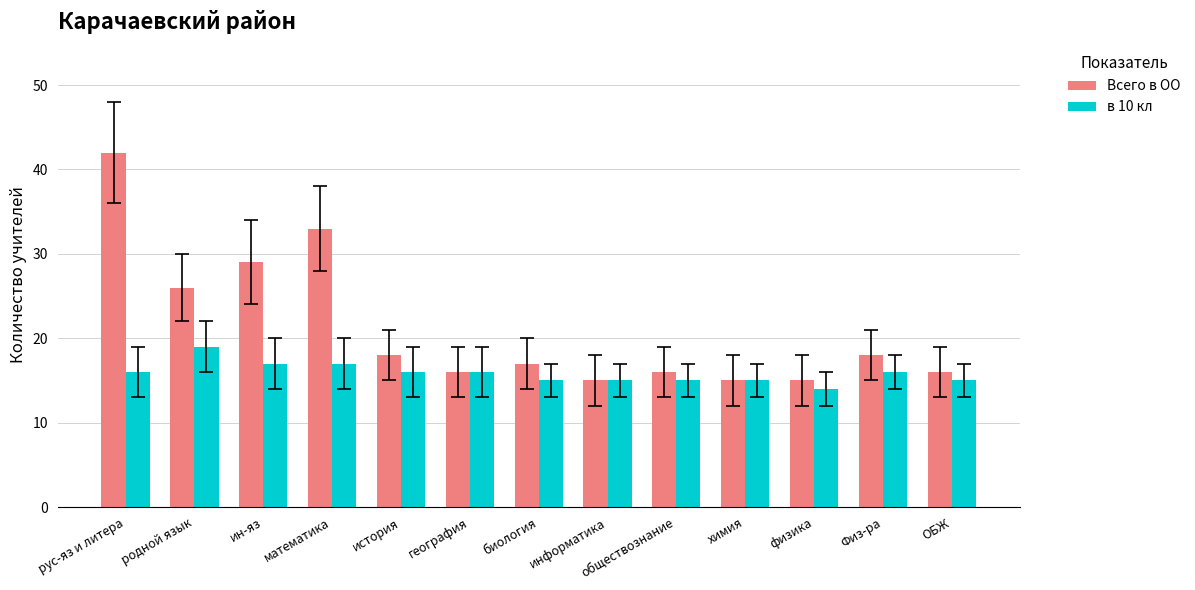

What position from the left is математика?

4